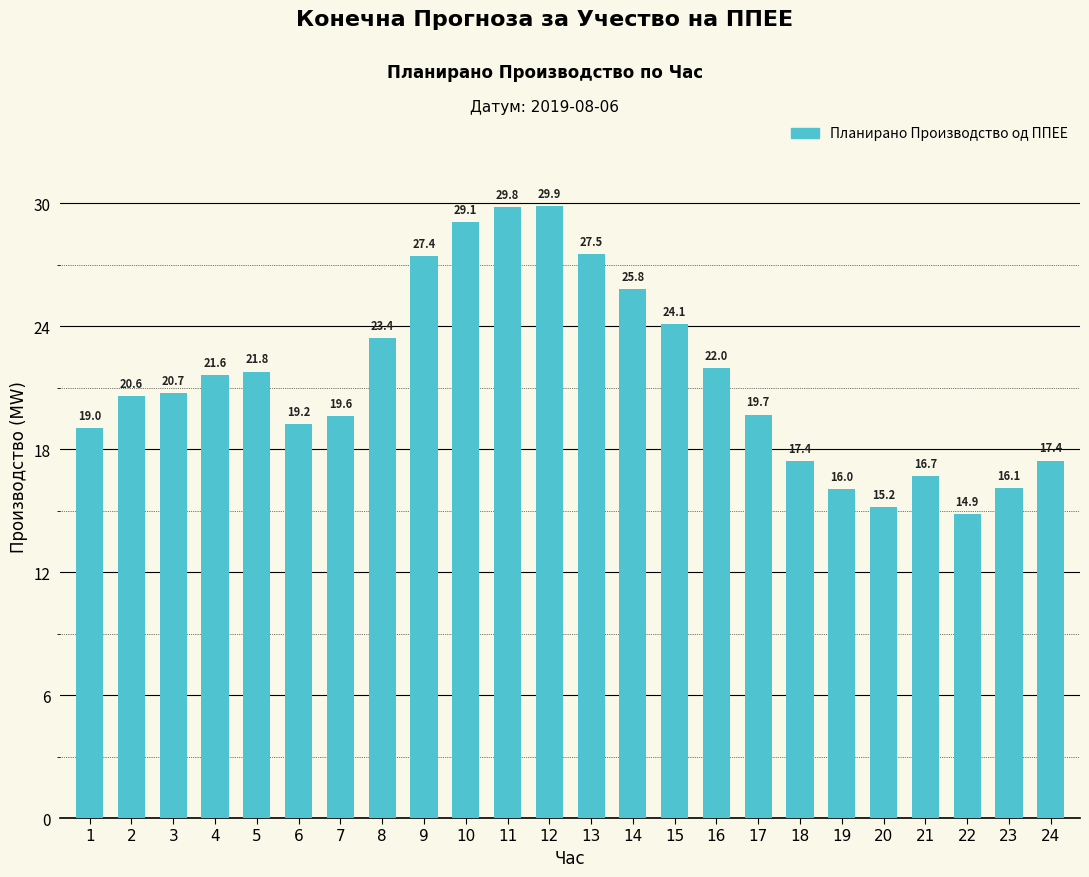

Where does the data first go above 20?

2